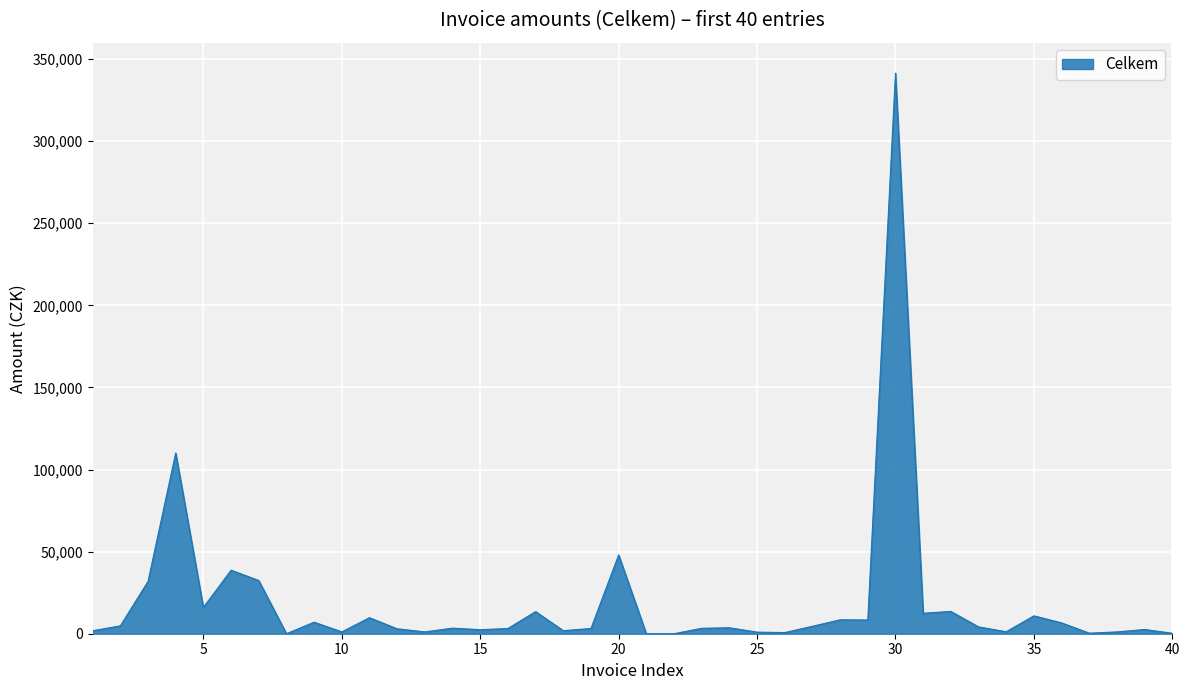

What is the difference between the maximum and minimum values?

341440.4